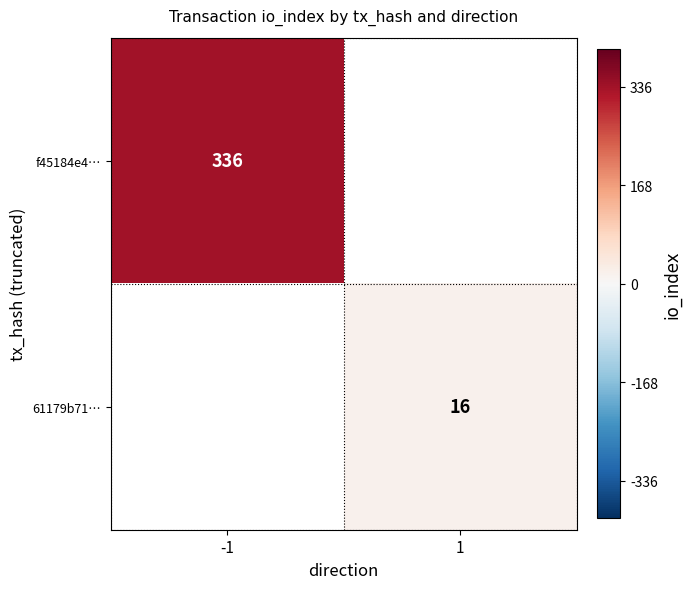

The value of 61179b71… at 1 is 16. True or false?

True